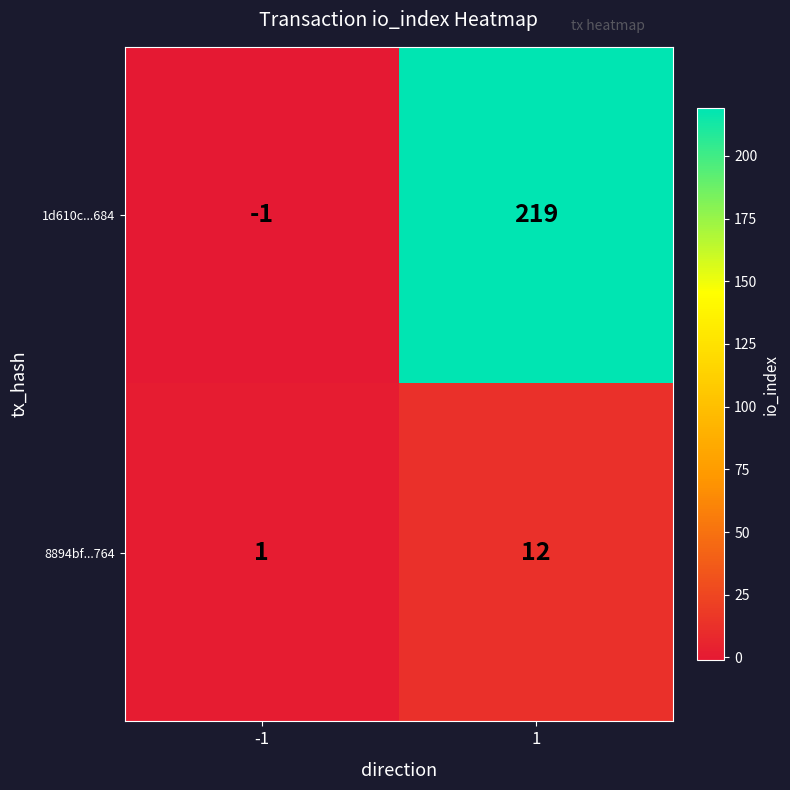

Reading right to left, list all the values displayed in this chart.

1d610c...684: 219	-1
8894bf...764: 12	1